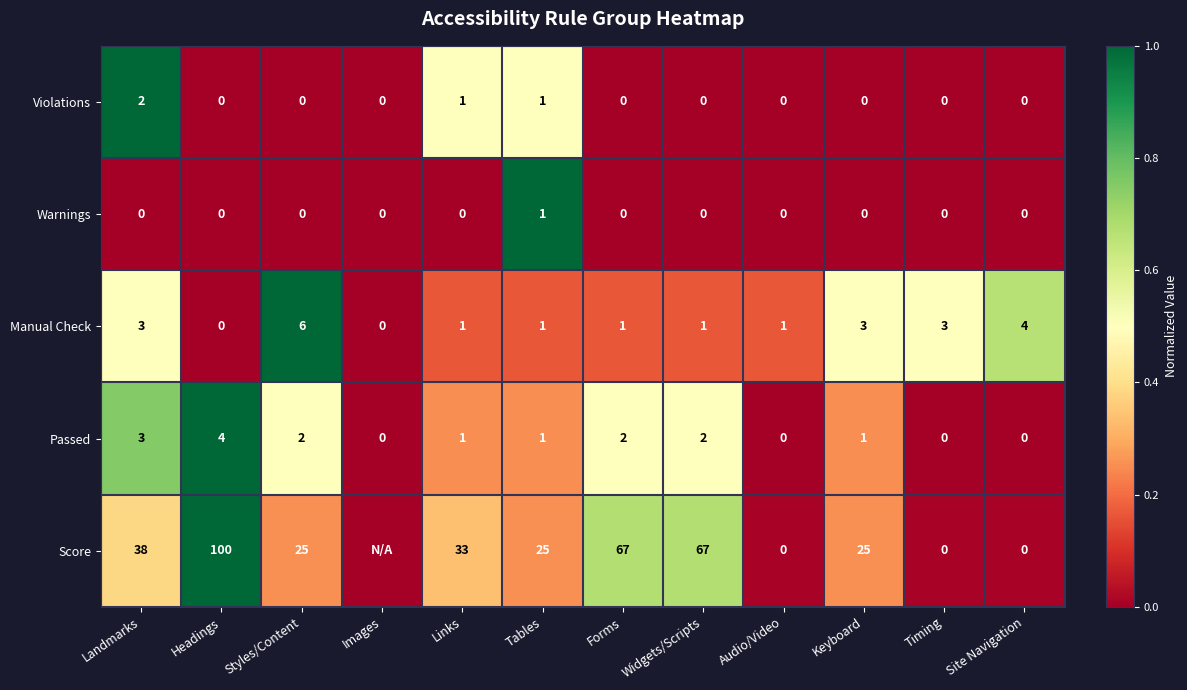

Is it true that Violations equals 0 at Keyboard?

True